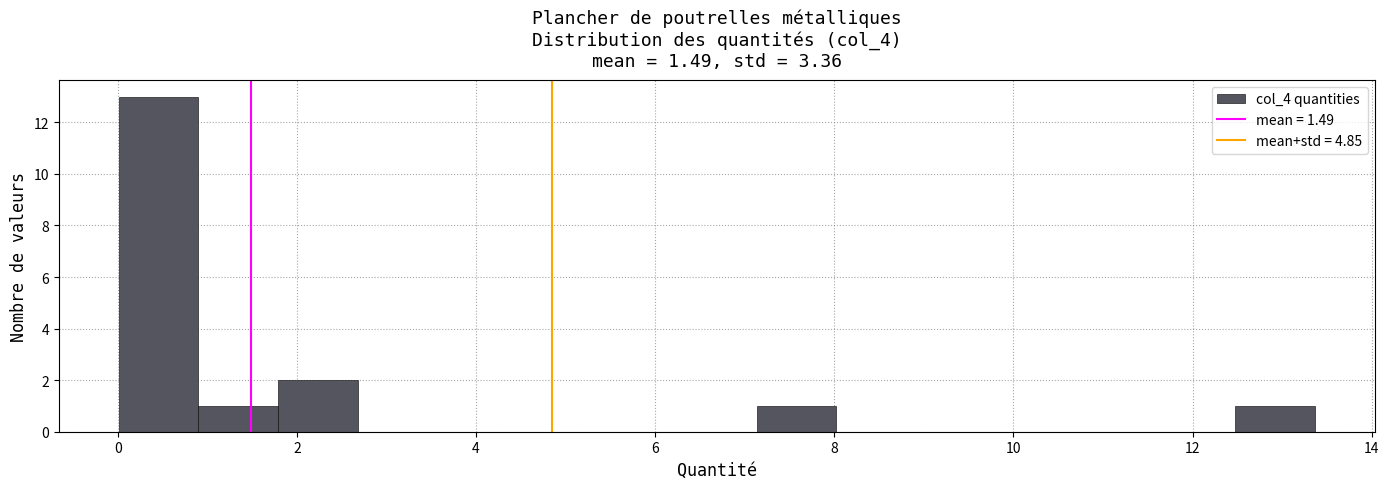

Which range on the x-axis has the tallest bar?

0.0 to 1.0